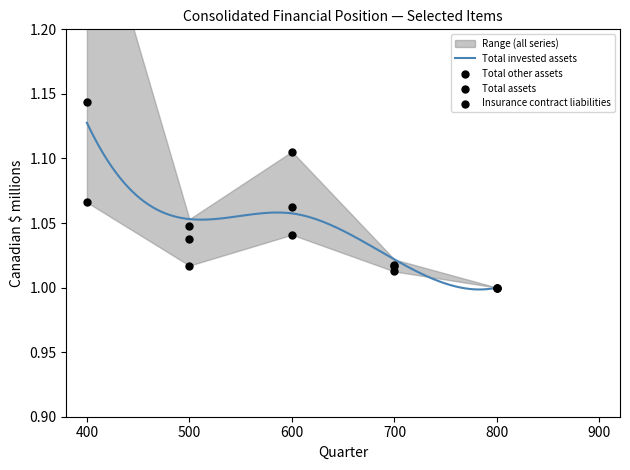

Which series has the largest Y range (max minus min)?

Total other assets